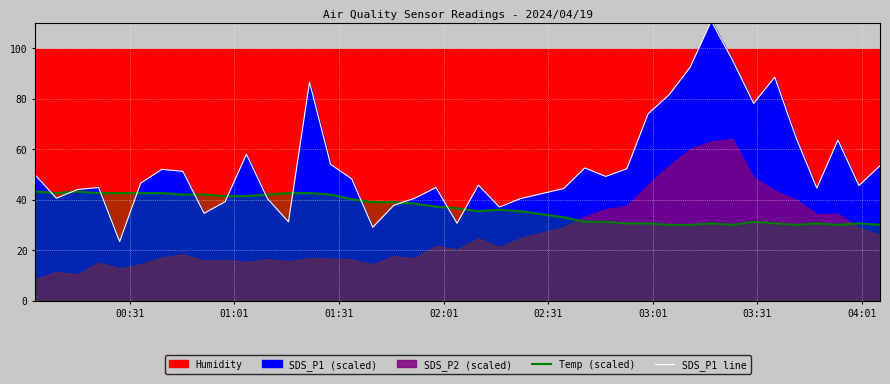

Does the chart display data point markers on the line(s)?

No